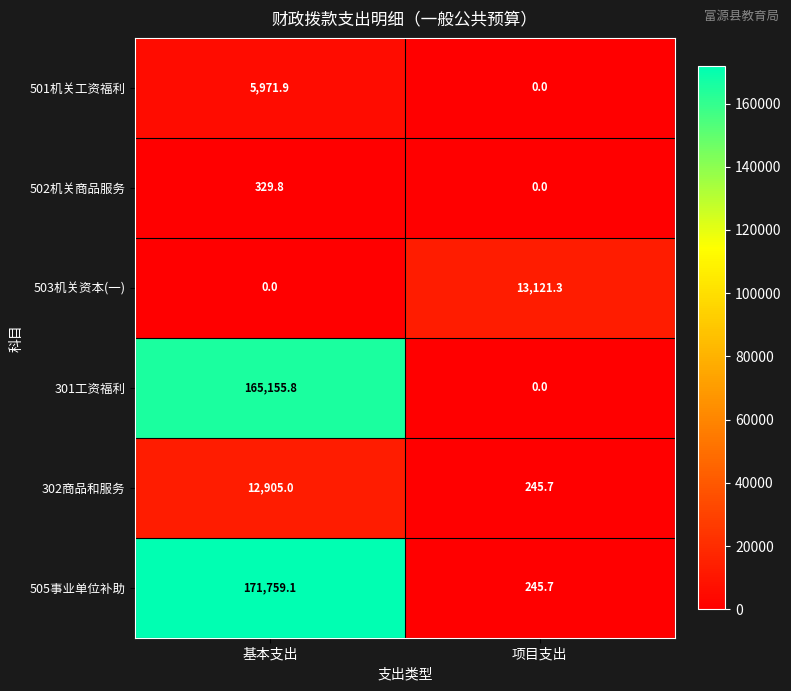

The 302商品和服务 series shows 54.1 at 项目支出. True or false?

False